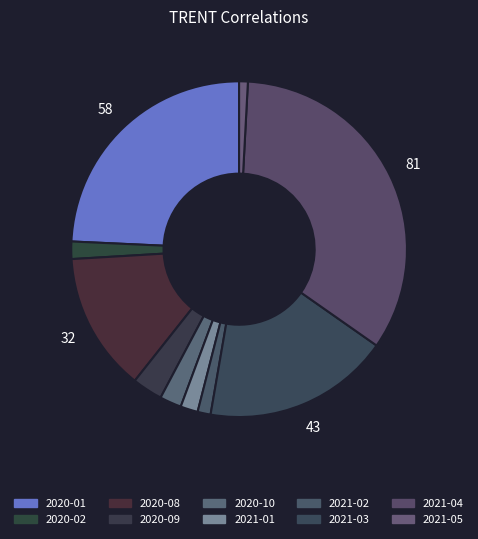

What is the ratio of the value at 2020-08 to the value at 2021-02?

10.7